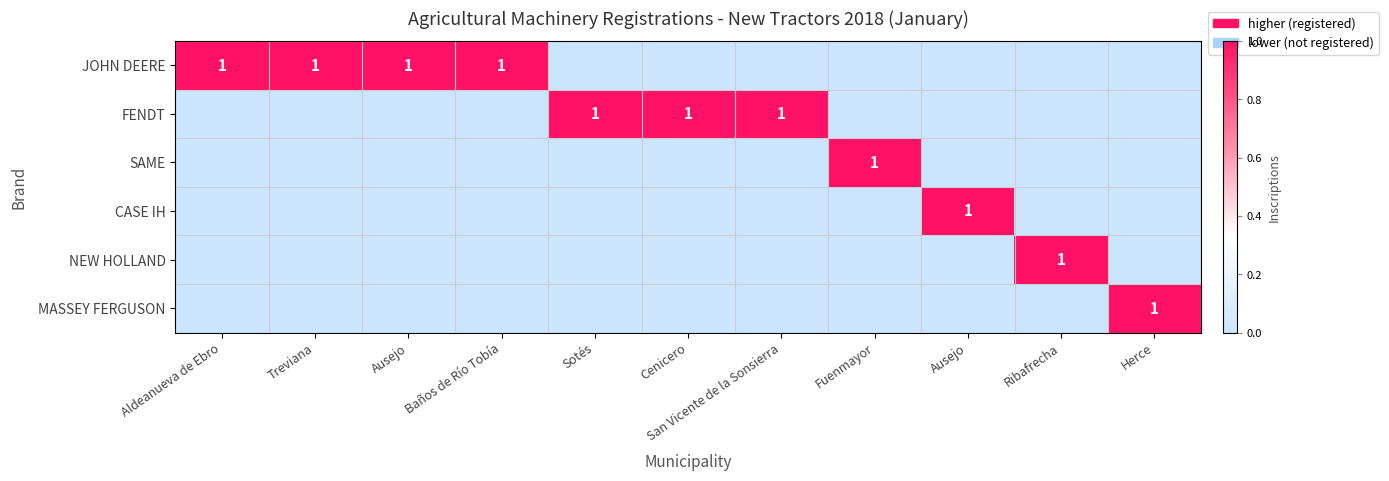

At how many categories does at least one series exceed 0?

11